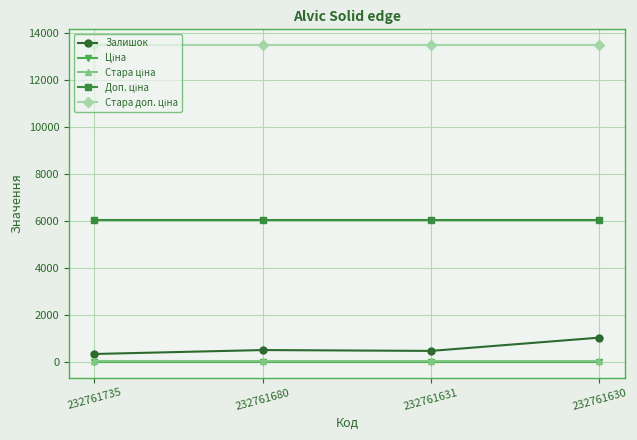

What is the lowest value of the Залишок series?

361.0